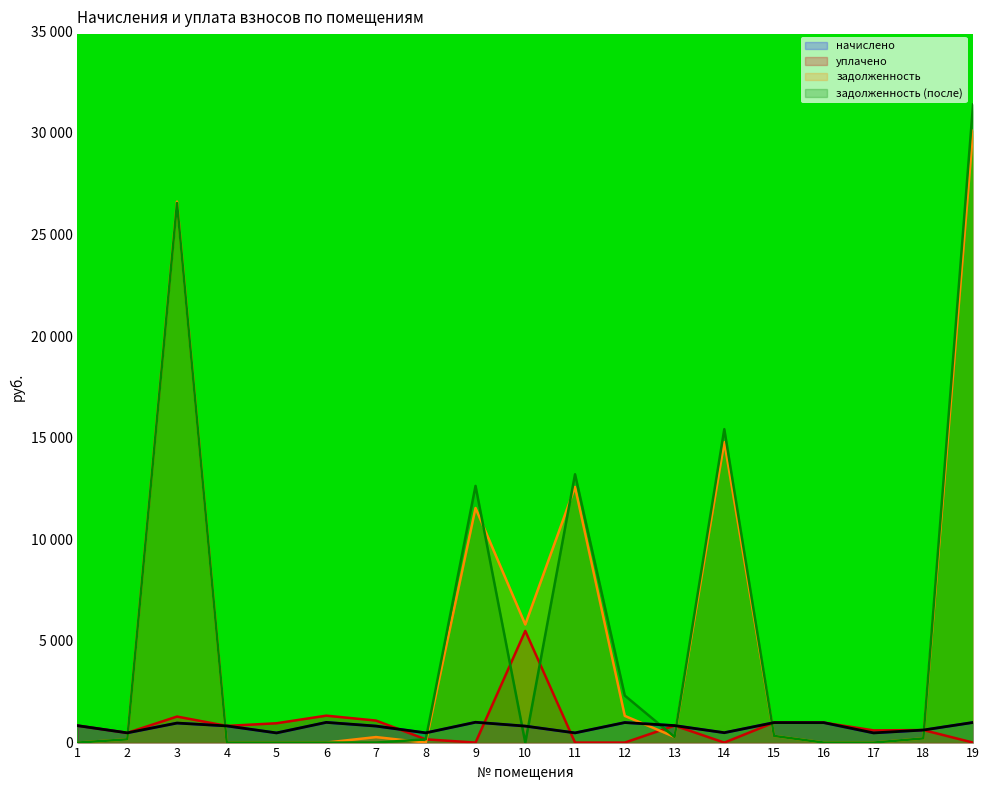

Which series has the largest total across all categories?

задолженность